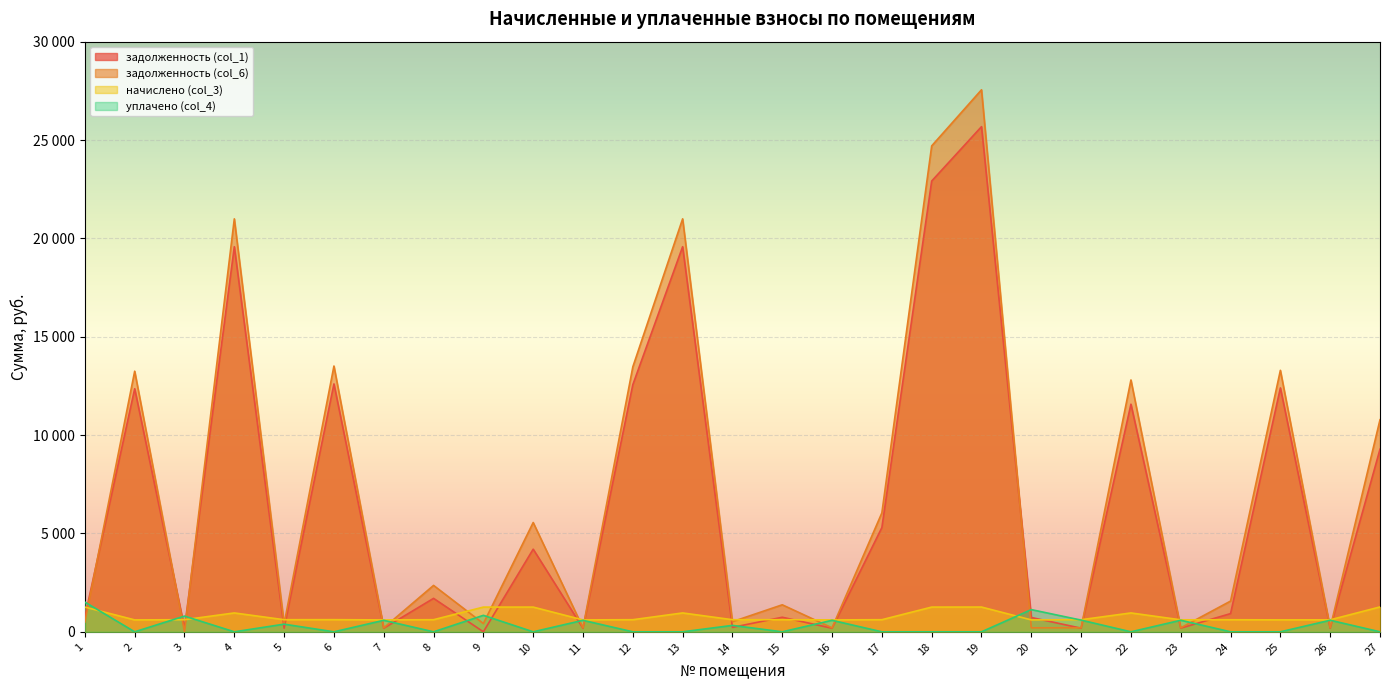

Where is the first local maximum for начислено (col_3)?

4